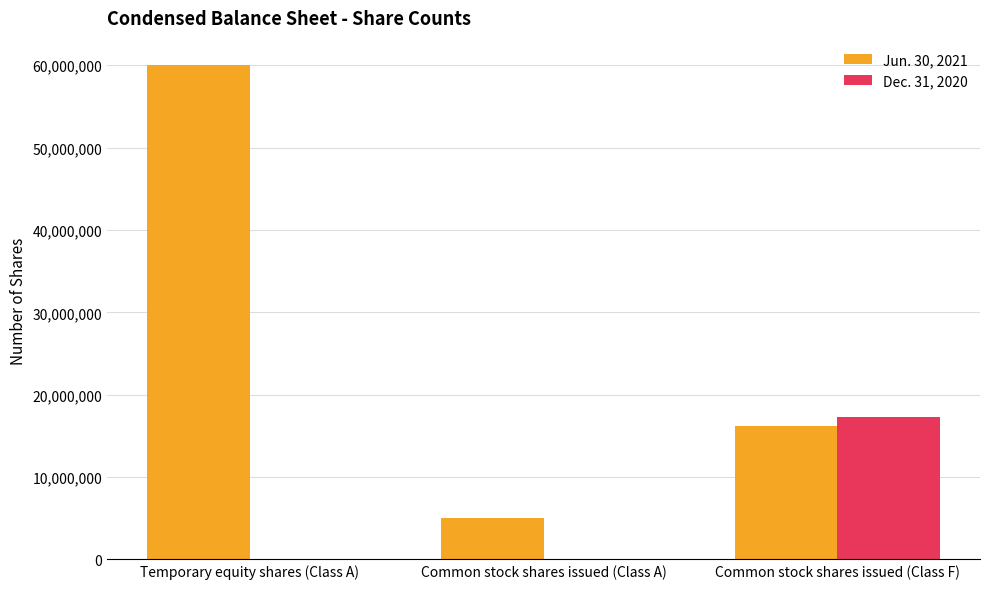

Which category has the highest value in the Dec. 31, 2020 series?

Common stock shares issued (Class F)